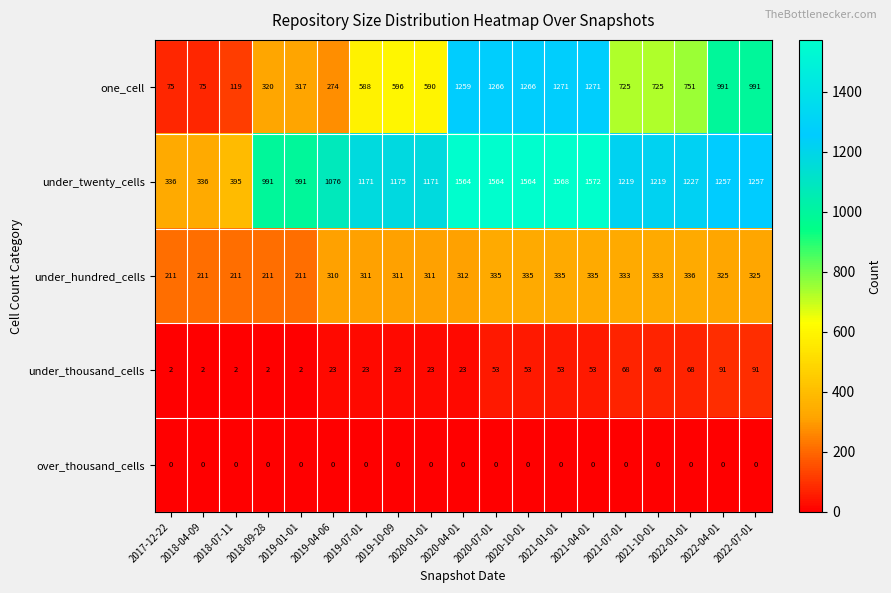

Which series has the widest spread of values?

under_twenty_cells